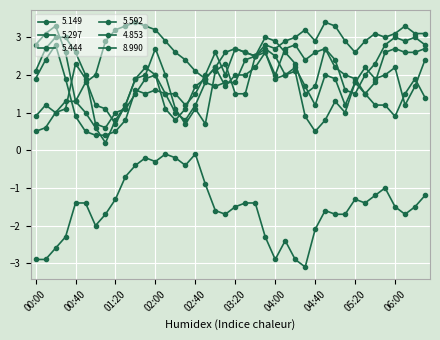

At which label is 5.297 closest to 1?

01:20